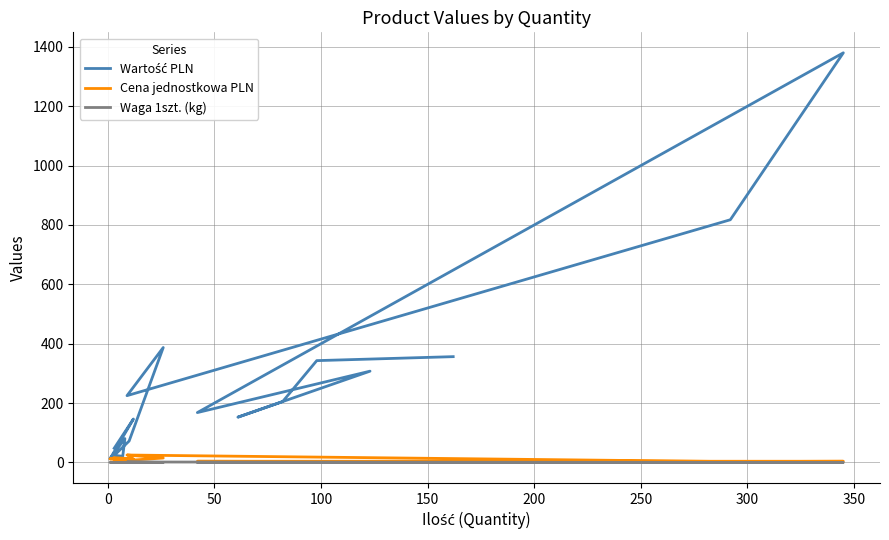

Which series has the largest range (max minus min)?

Wartość PLN